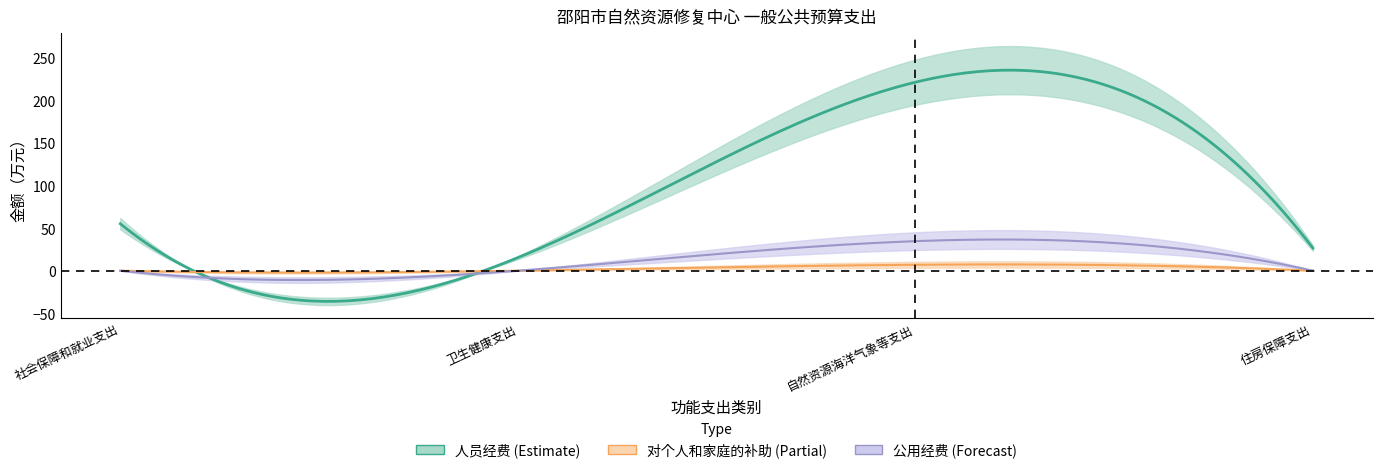

What is the ratio of the value at 社会保障和就业支出 to the value at 卫生健康支出?

3.6